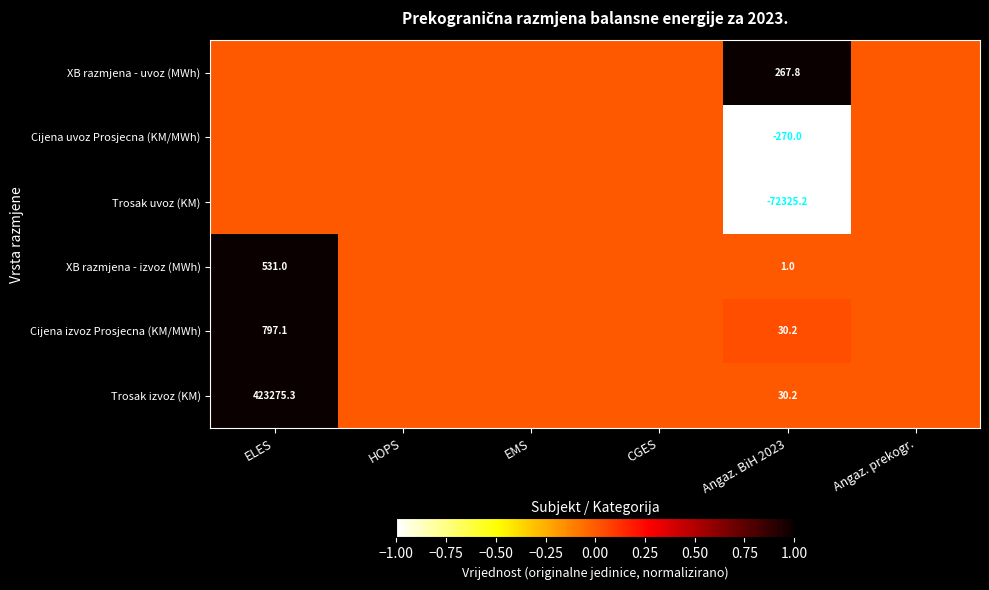

What is the total value across all series at Angaz. BiH 2023?

-72266.0